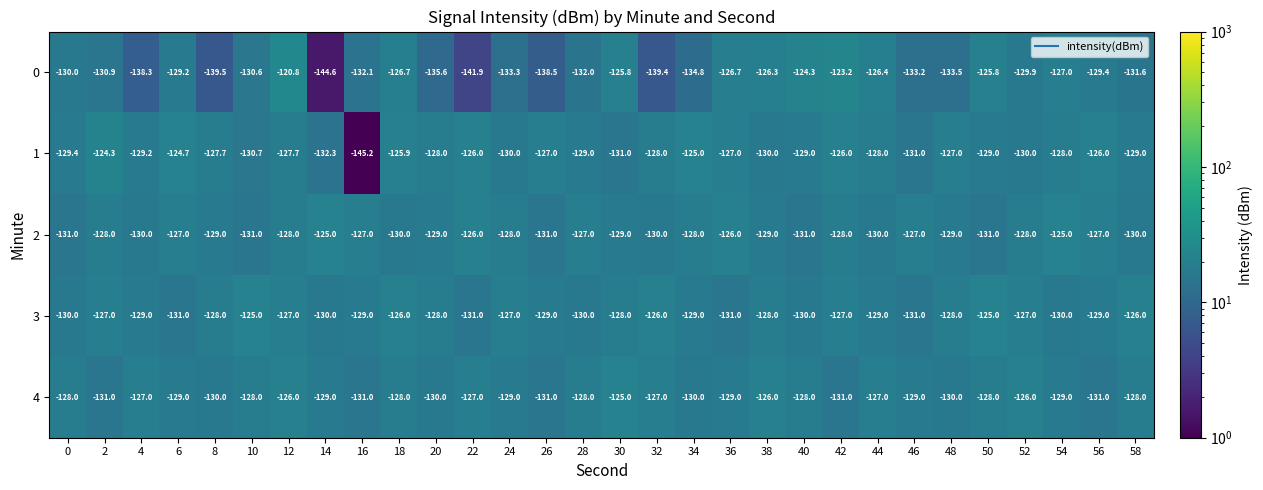

How many categories are shown in the chart?

30